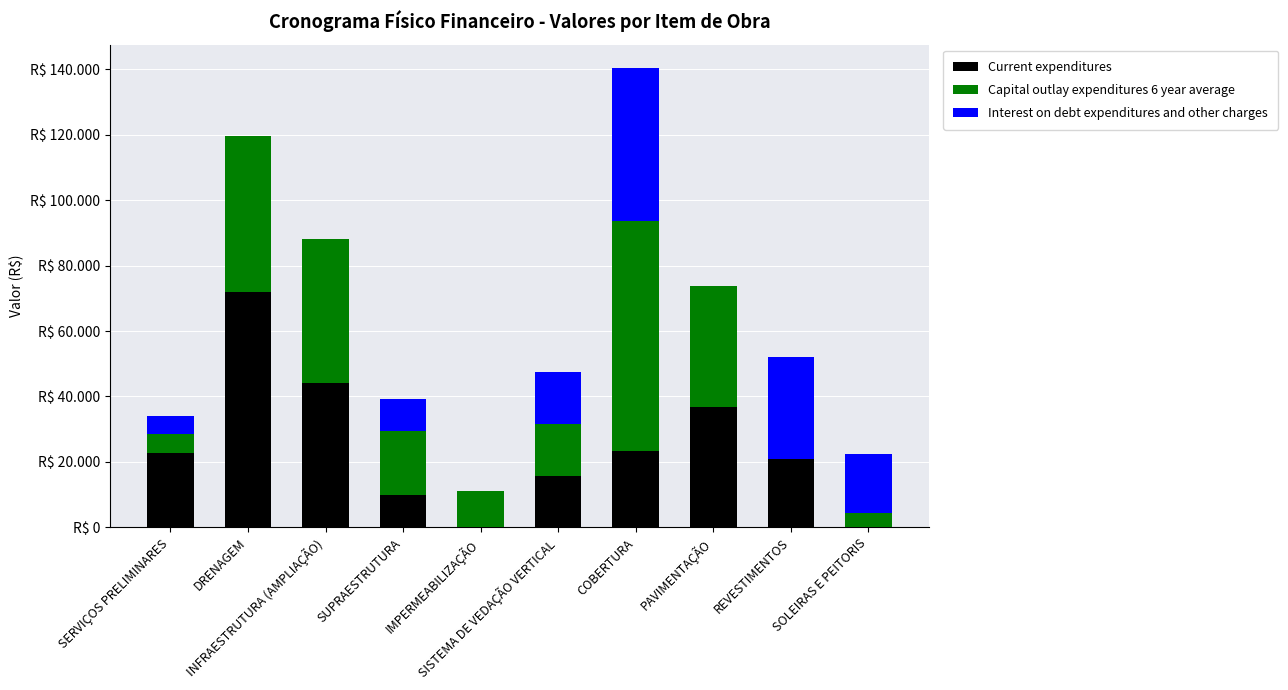

Are the bars horizontal?

No